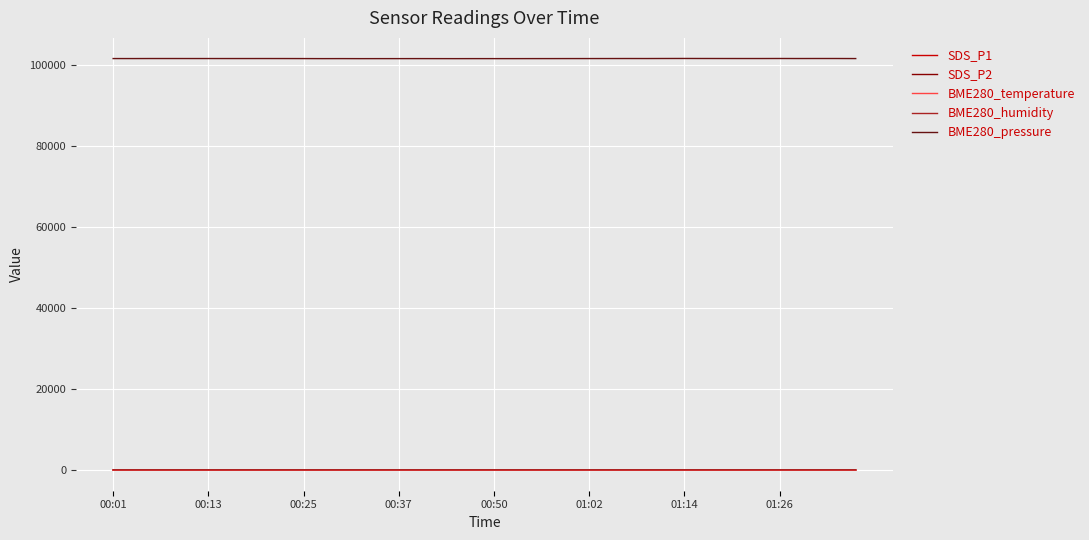

What is the maximum value for BME280_pressure?

101522.8